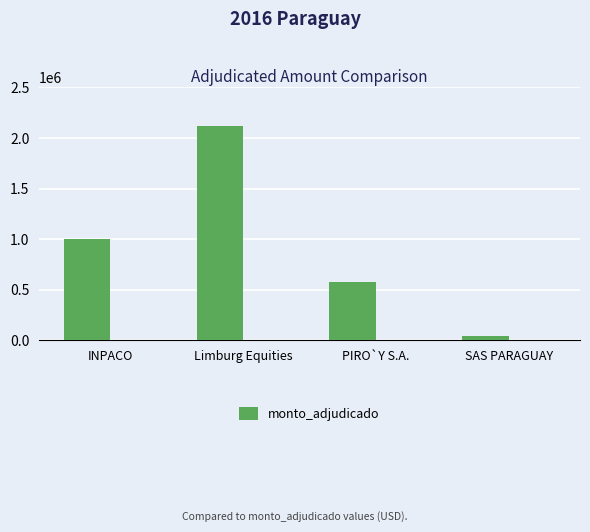

What is the sum of the values at INPACO and PIRO`Y S.A.?

1575289